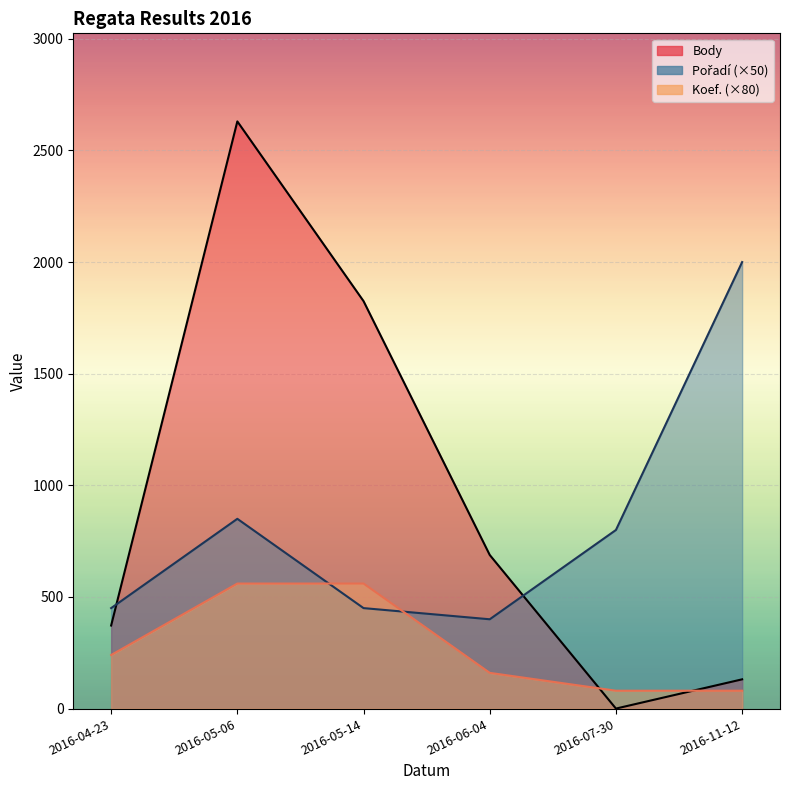

Which label corresponds to the smallest value in the chart?

2016-07-30